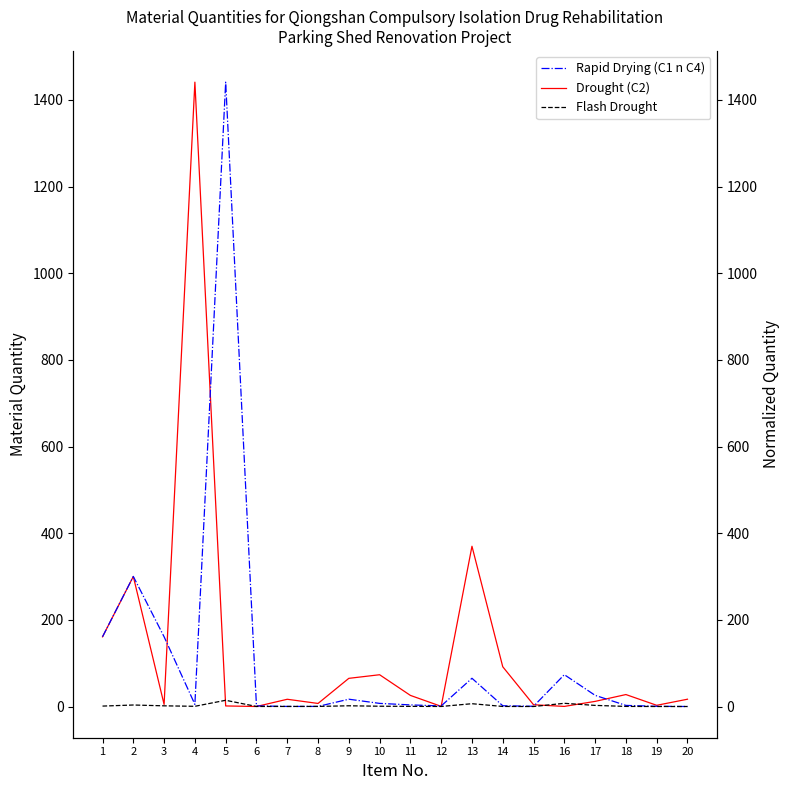

At which category does the chart reach its peak across all series?

4